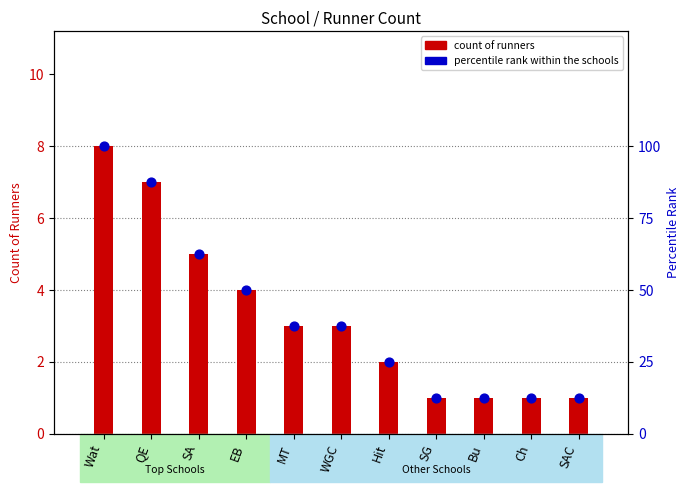

Is the value of percentile rank within the schools at SG greater than the value of count of runners at MT?

Yes